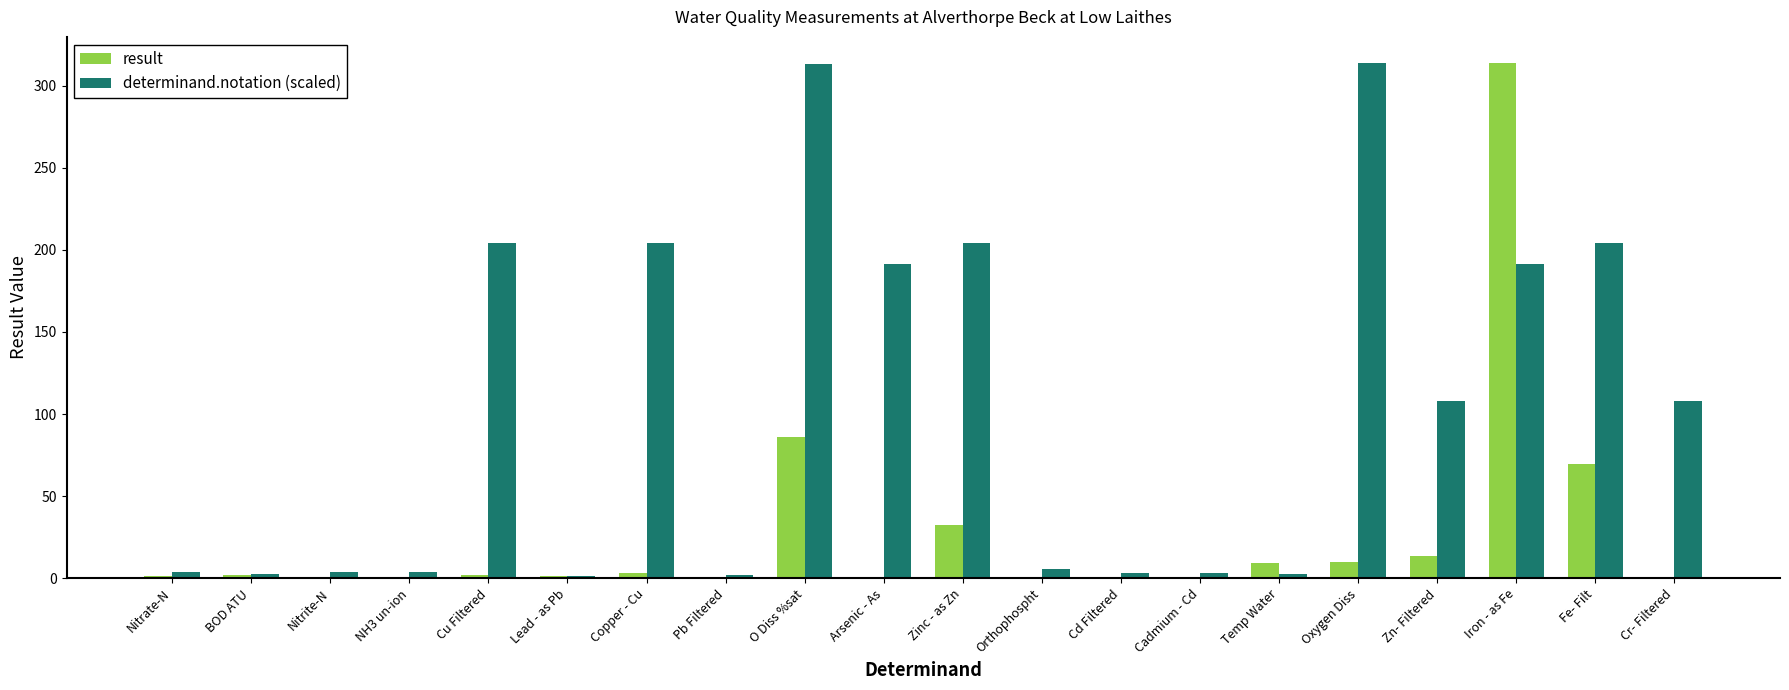

At which label does result reach its peak?

Iron - as Fe